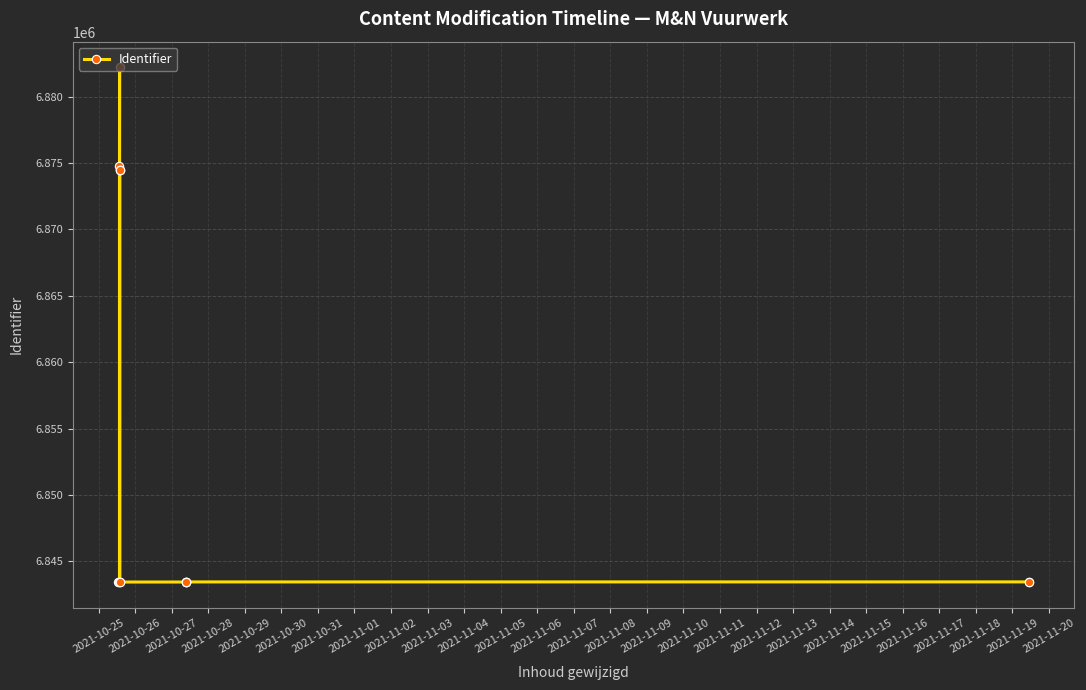

What is the value of the 3rd point from the left?

6874756